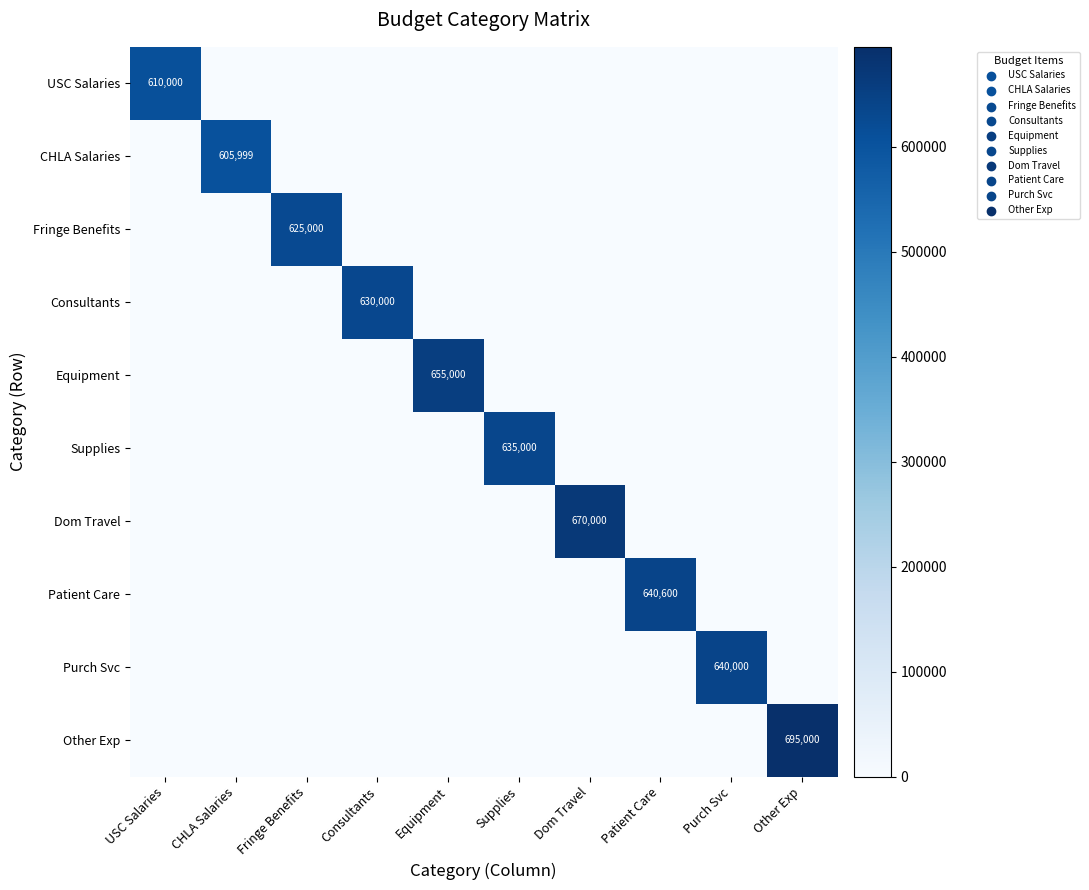

At how many categories does at least one series exceed 380400?

10